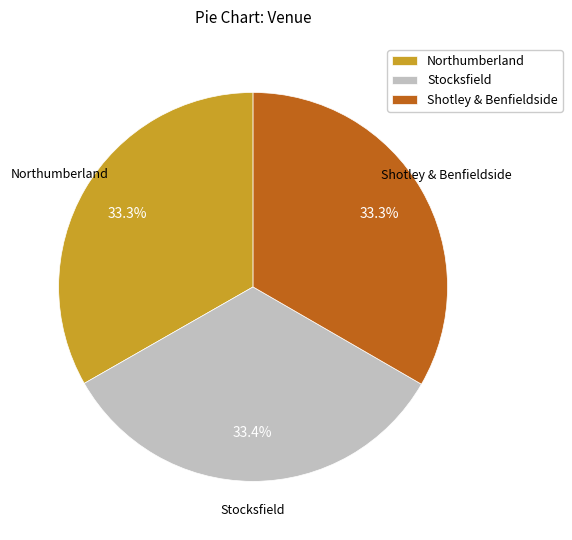

How many slices are in this pie chart?

3